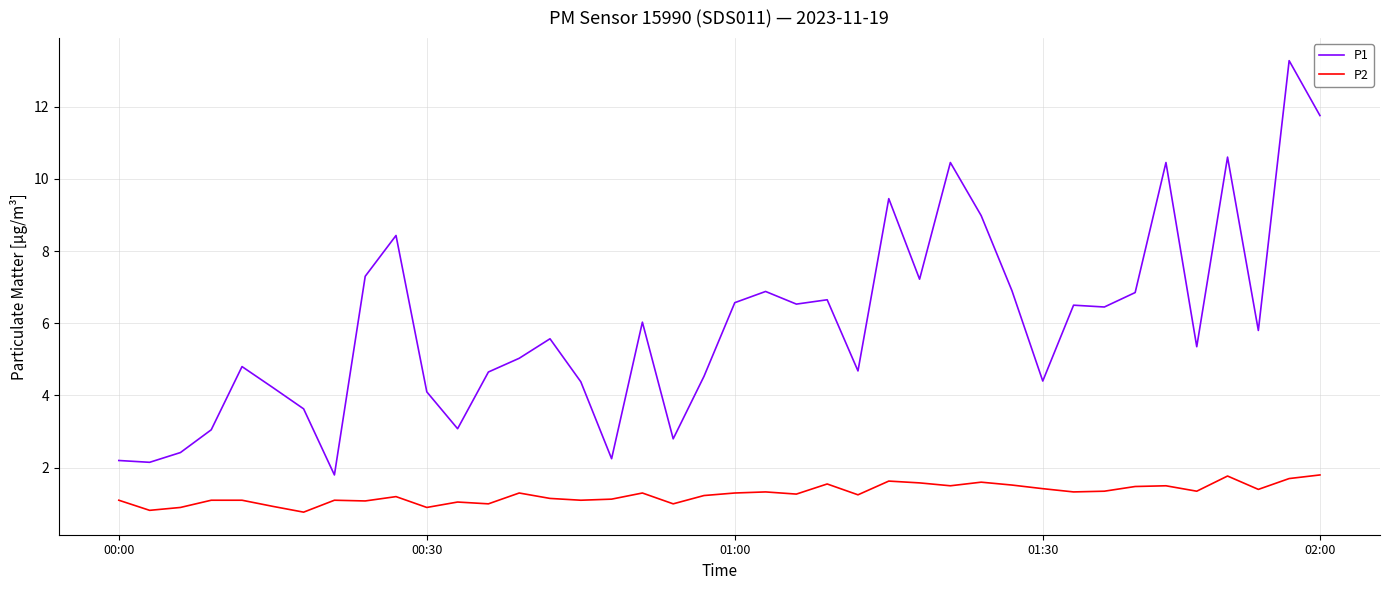

What is the smallest value displayed?

0.8